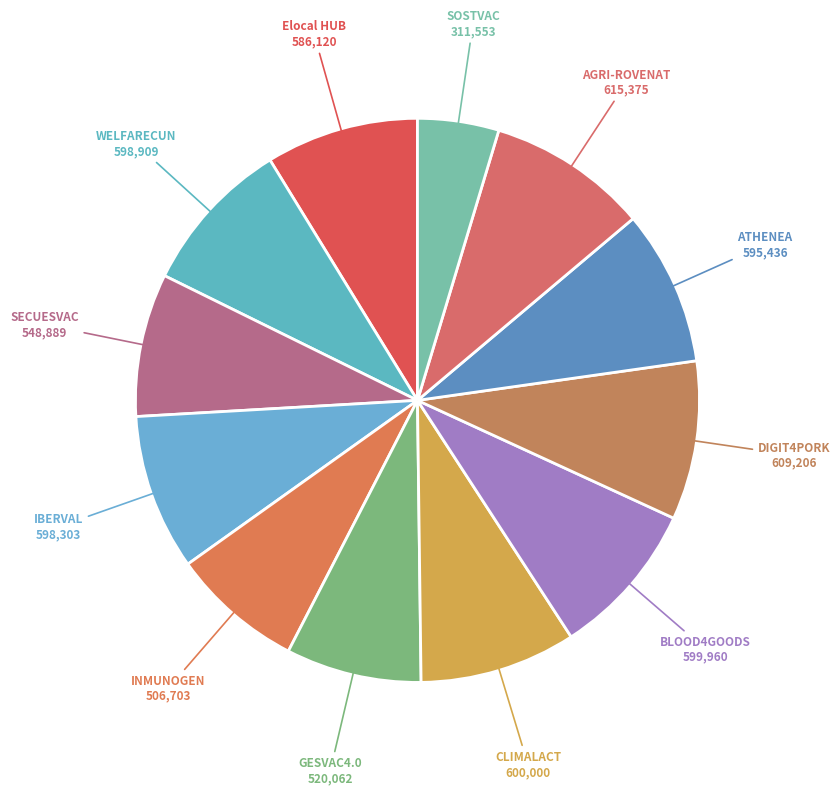

How many slices are in this pie chart?

12